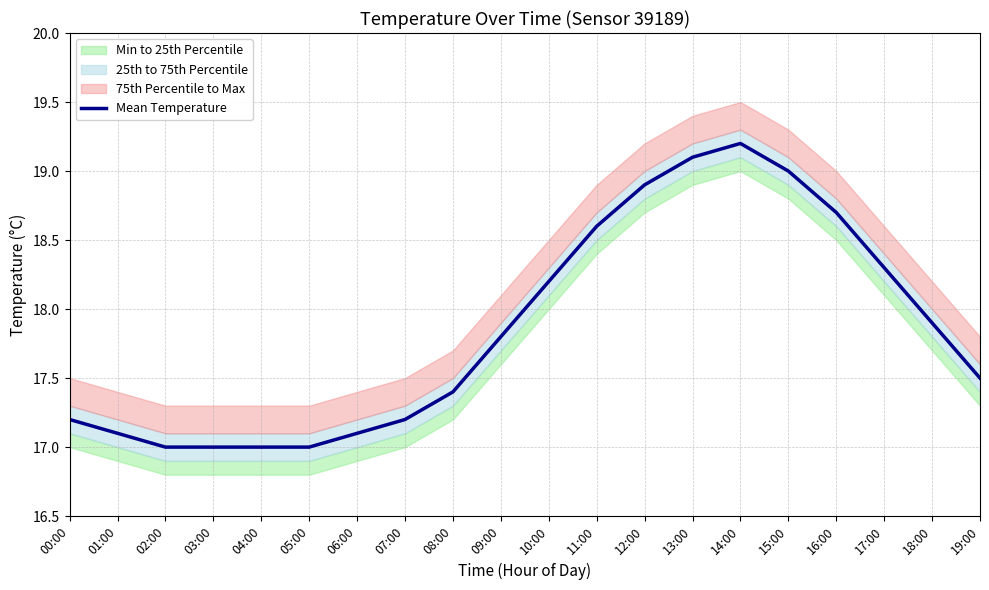

At which category does the chart reach its peak across all series?

14:00